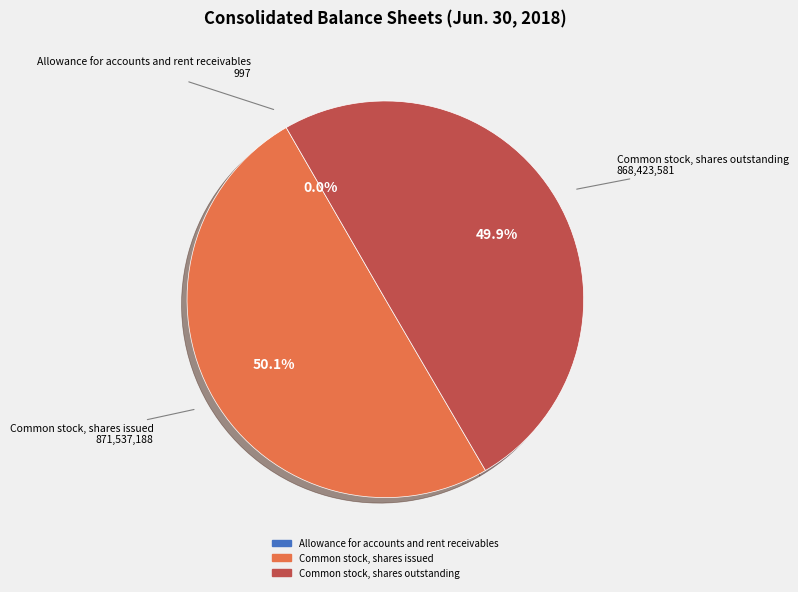

What percentage is NOT represented by Common stock, shares issued?

49.9%